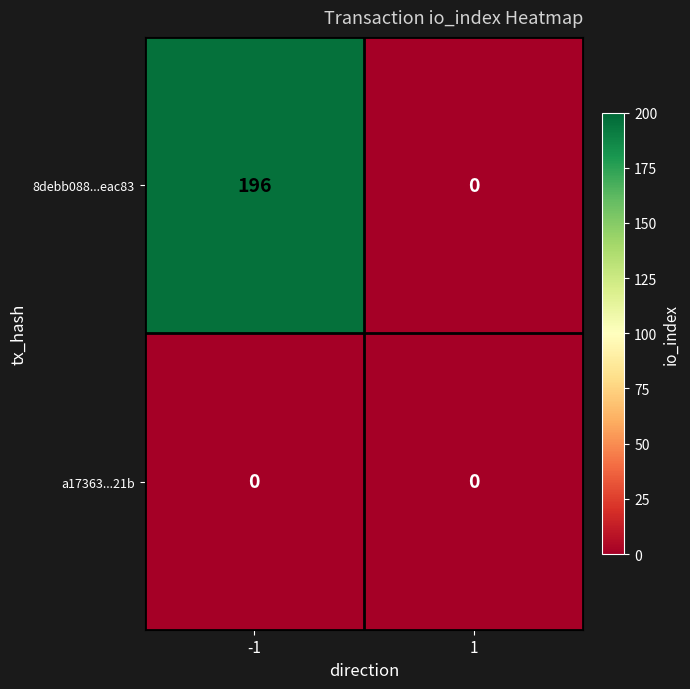

List the series in order of their peak value, lowest first.

a17363...21b, 8debb088...eac83